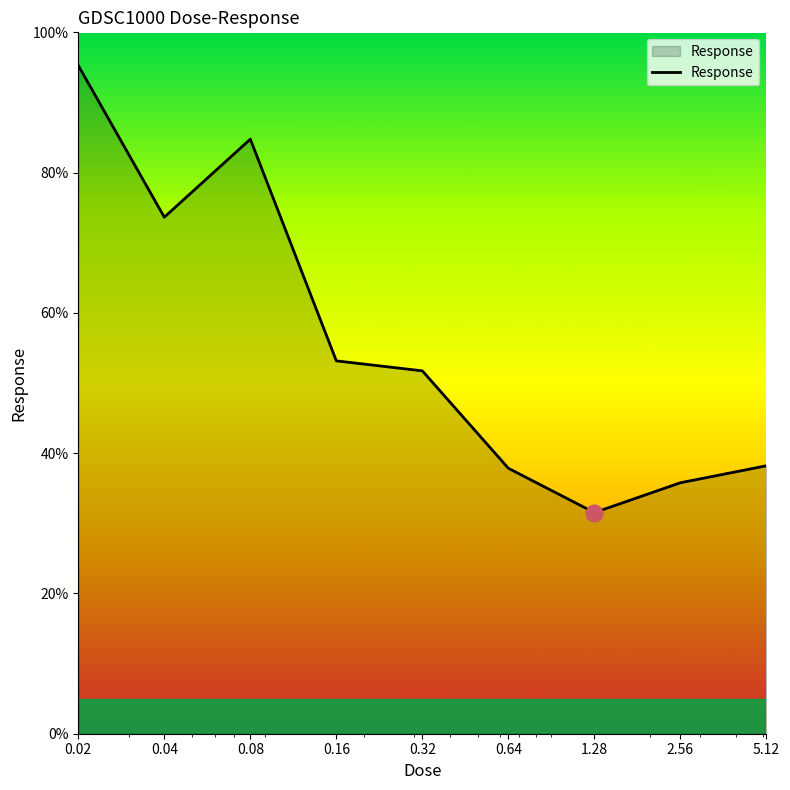

What is the difference between the maximum and minimum values?

63.8